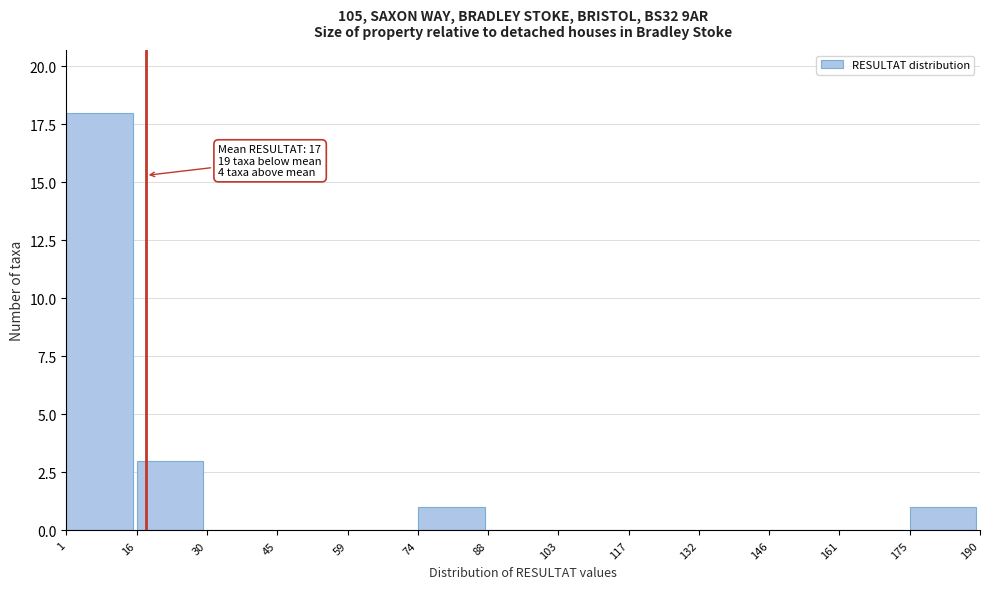

Over which range of the x-axis is the bar tallest?

1 to 16